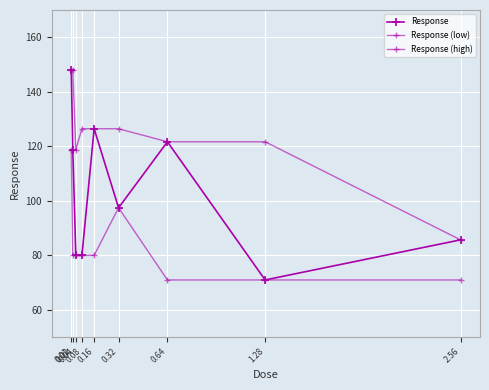

What is the difference between the maximum and minimum values in the Response (high) series?

62.4